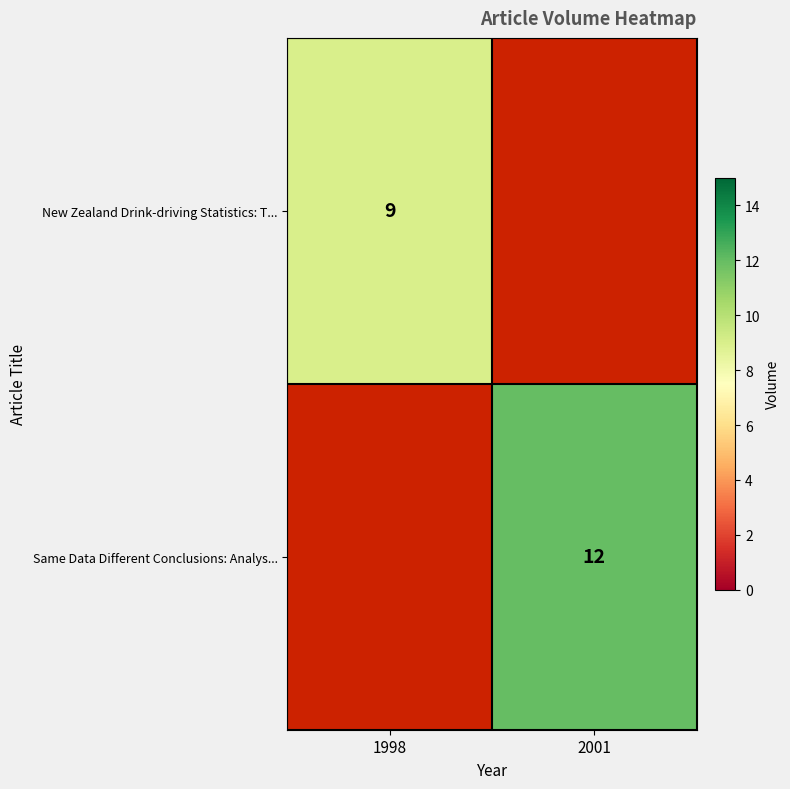

Which label corresponds to the smallest value in the chart?

1998